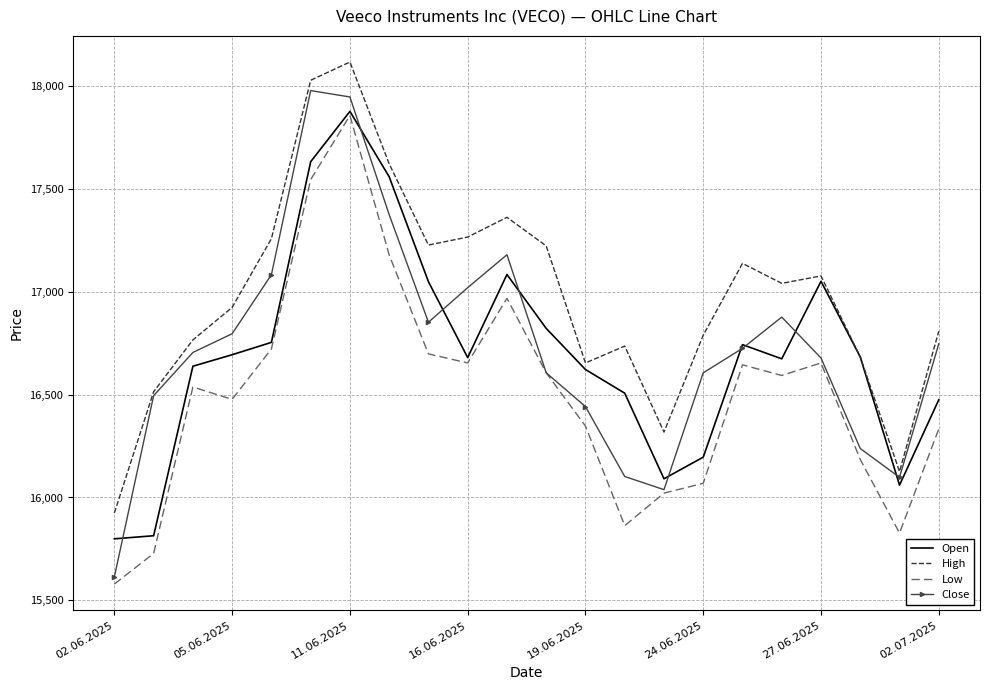

What is the lowest value of the High series?

15925